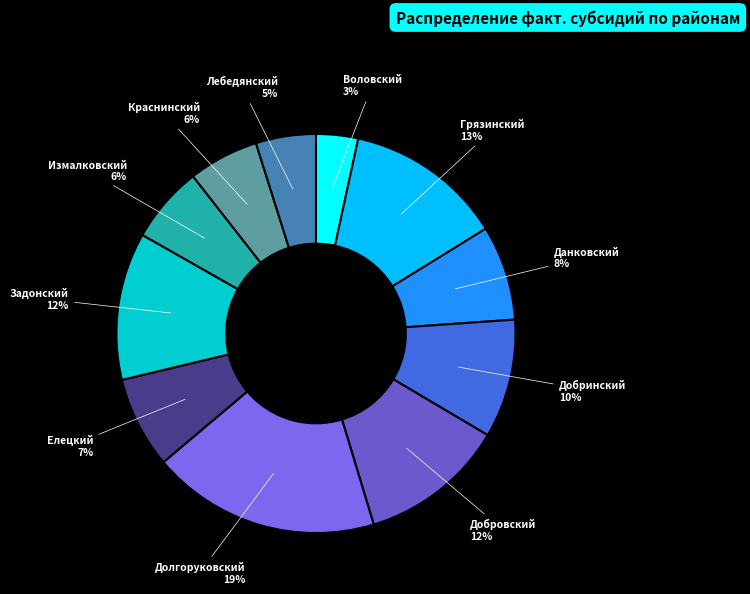

Is Данковский the majority of the pie?

No